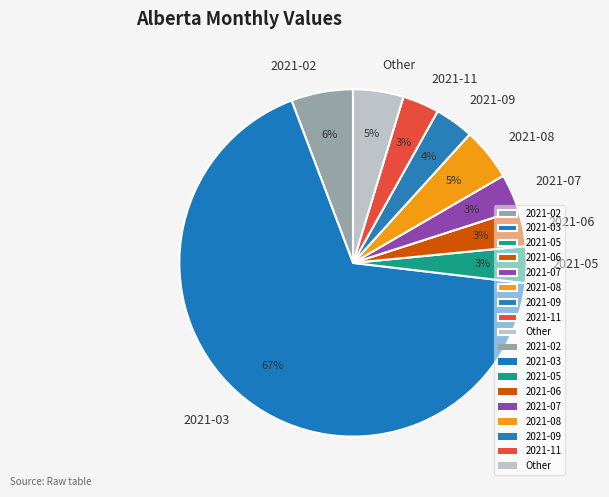

Between 2021-11 and 2021-08, which is larger?

2021-08